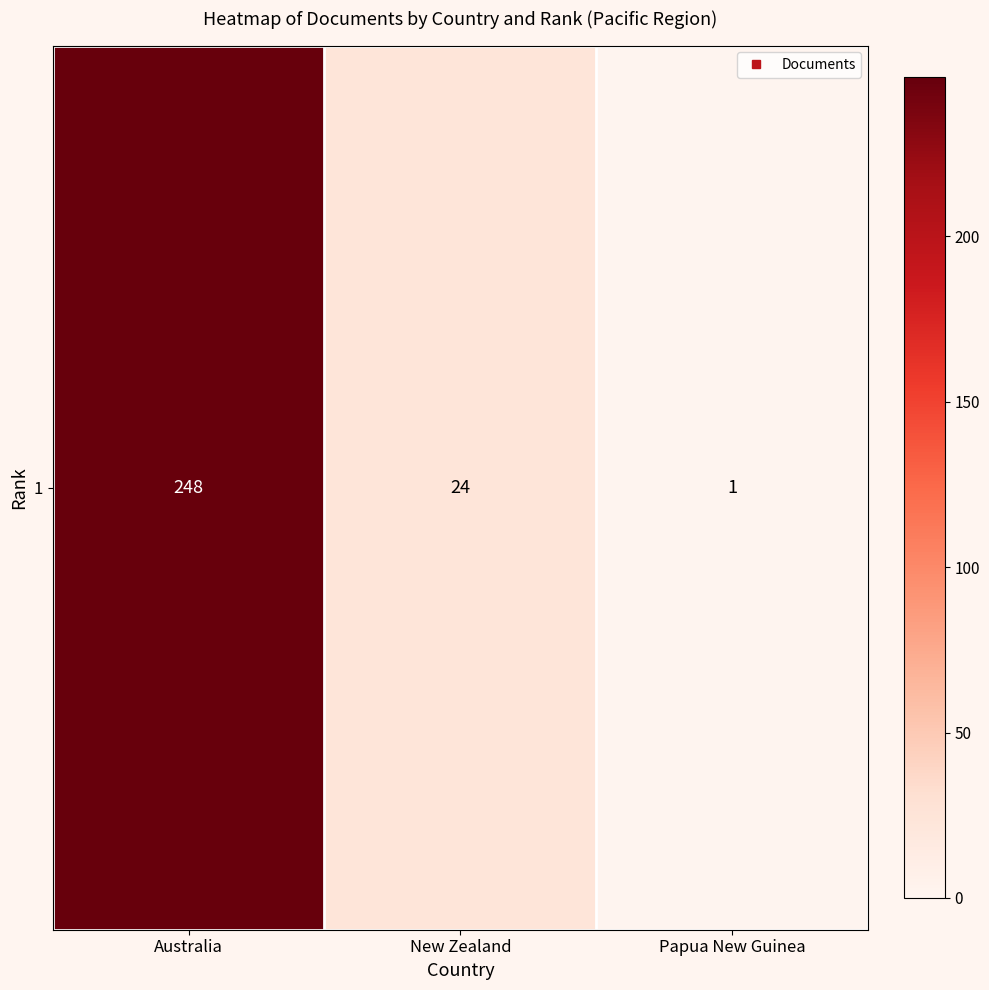

Is it true that the value at Papua New Guinea is 1?

True